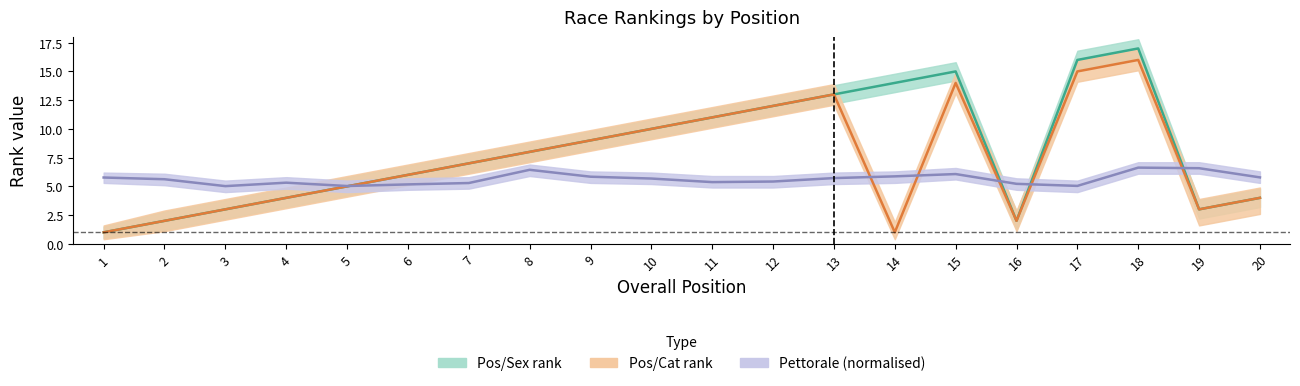

Reading left to right, list all the values displayed in this chart.

Pos/Sex rank: 1=1.0	2=2.0	3=3.0	4=4.0	5=5.0	6=6.0	7=7.0	8=8.0	9=9.0	10=10.0	11=11.0	12=12.0	13=13.0	14=14.0	15=15.0	16=2.0	17=16.0	18=17.0	19=3.0	20=4.0
Pos/Cat rank: 1=1.0	2=2.0	3=3.0	4=4.0	5=5.0	6=6.0	7=7.0	8=8.0	9=9.0	10=10.0	11=11.0	12=12.0	13=13.0	14=1.0	15=14.0	16=2.0	17=15.0	18=16.0	19=3.0	20=4.0
Pettorale (normalised): 1=5.8	2=5.6	3=5.0	4=5.3	5=5.0	6=5.2	7=5.3	8=6.4	9=5.8	10=5.7	11=5.4	12=5.4	13=5.7	14=5.9	15=6.1	16=5.2	17=5.0	18=6.6	19=6.6	20=5.8